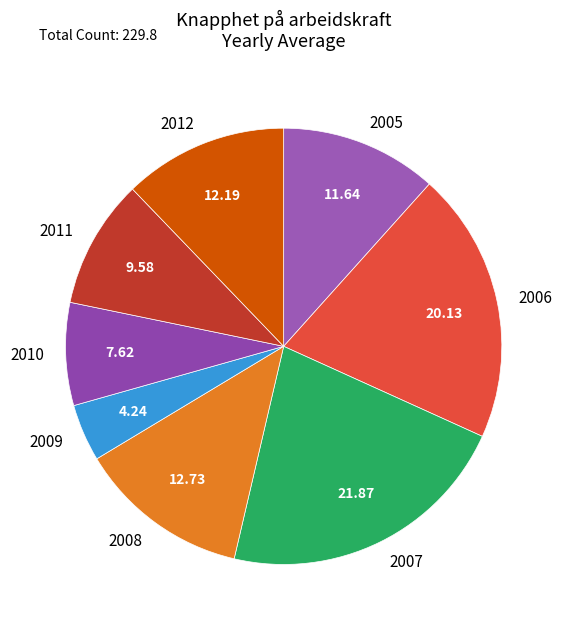

Which category has the smallest portion of the pie?

2009